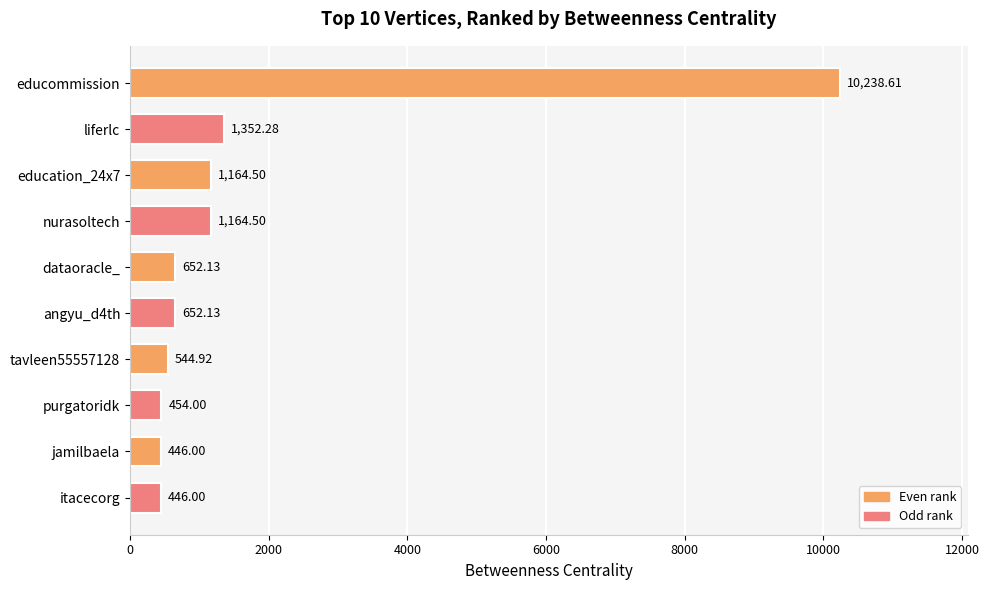

Approximately how many times larger is the value at angyu_d4th compared to purgatoridk?

1.4